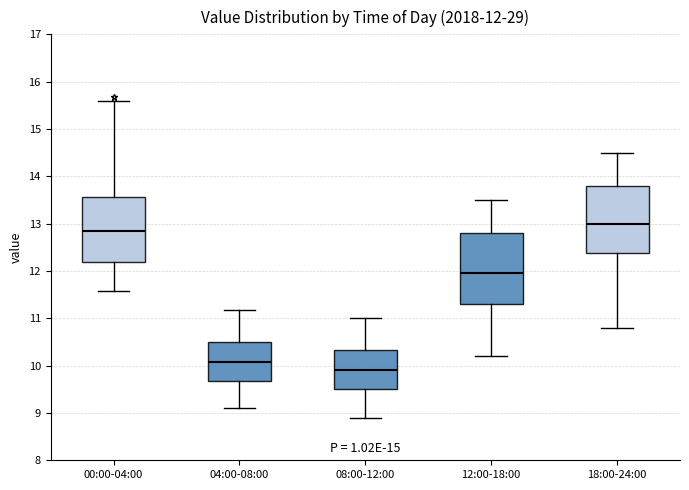

Which box's median line is the highest?

18:00-24:00